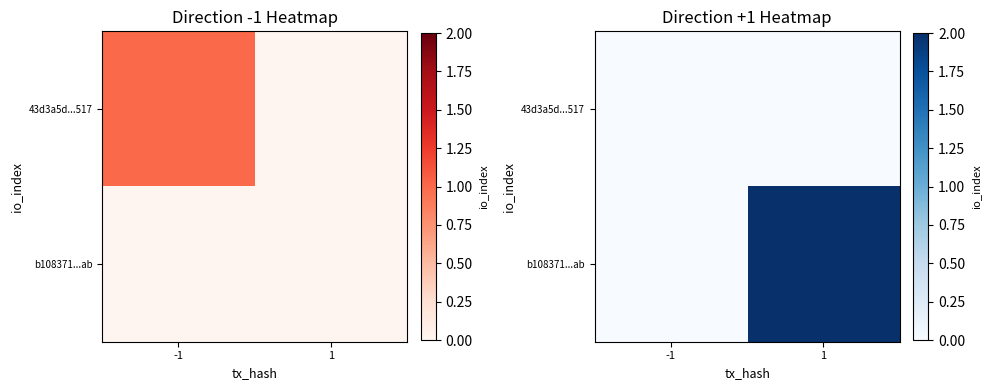

List the series in order of their peak value, highest first.

b108371...ab, 43d3a5d...517